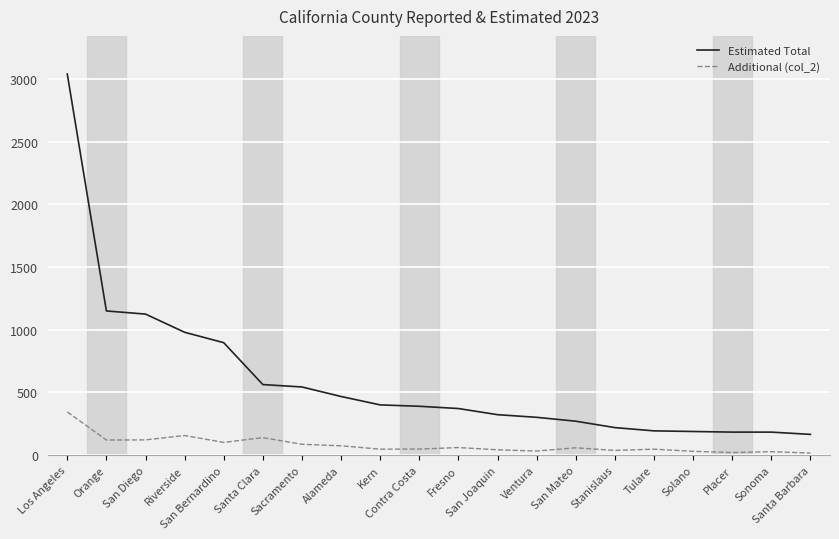

True or false: Additional (col_2) and Estimated Total intersect in this chart.

False